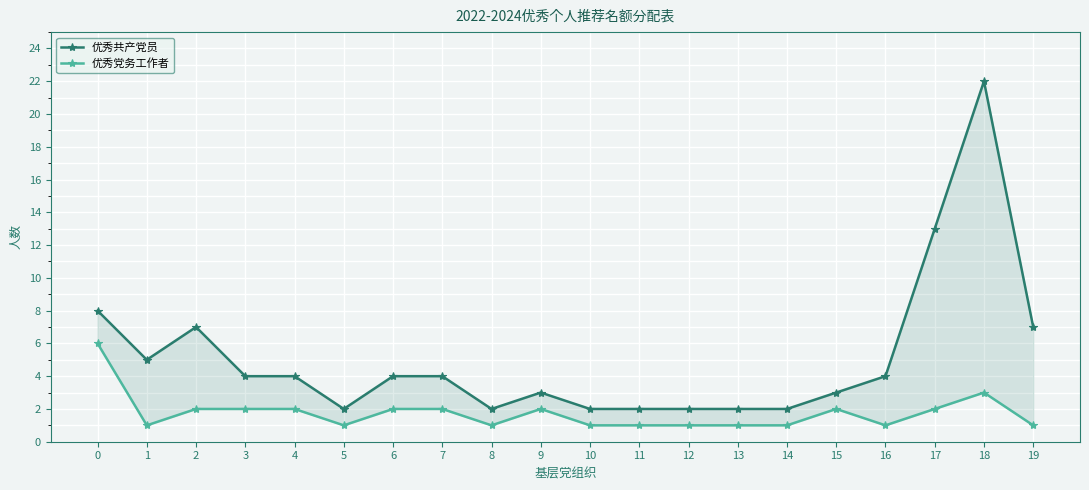

True or false: 优秀党务工作者 and 优秀共产党员 intersect in this chart.

False